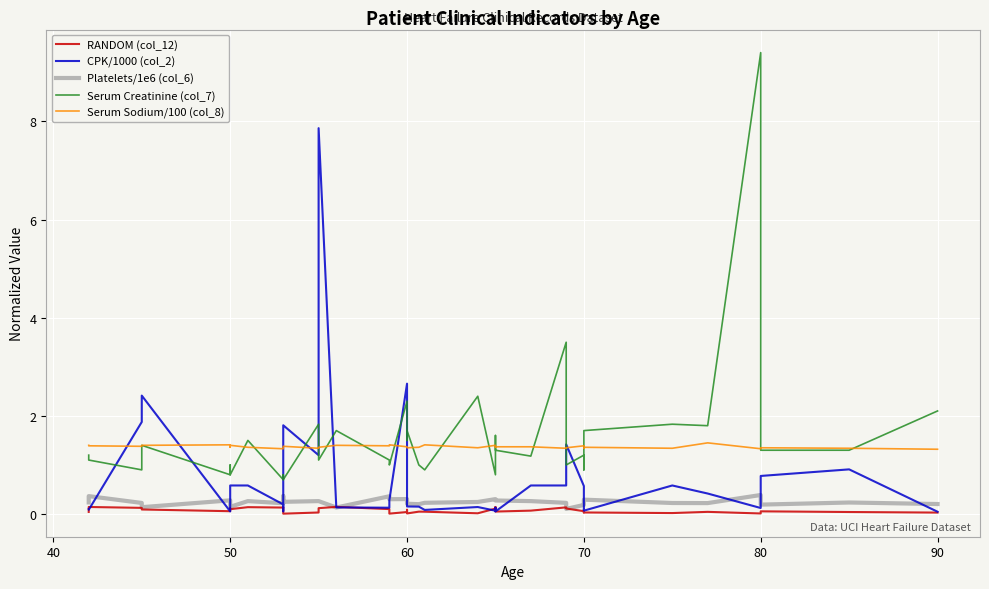

What is the maximum value for CPK/1000 (col_2)?

7.9